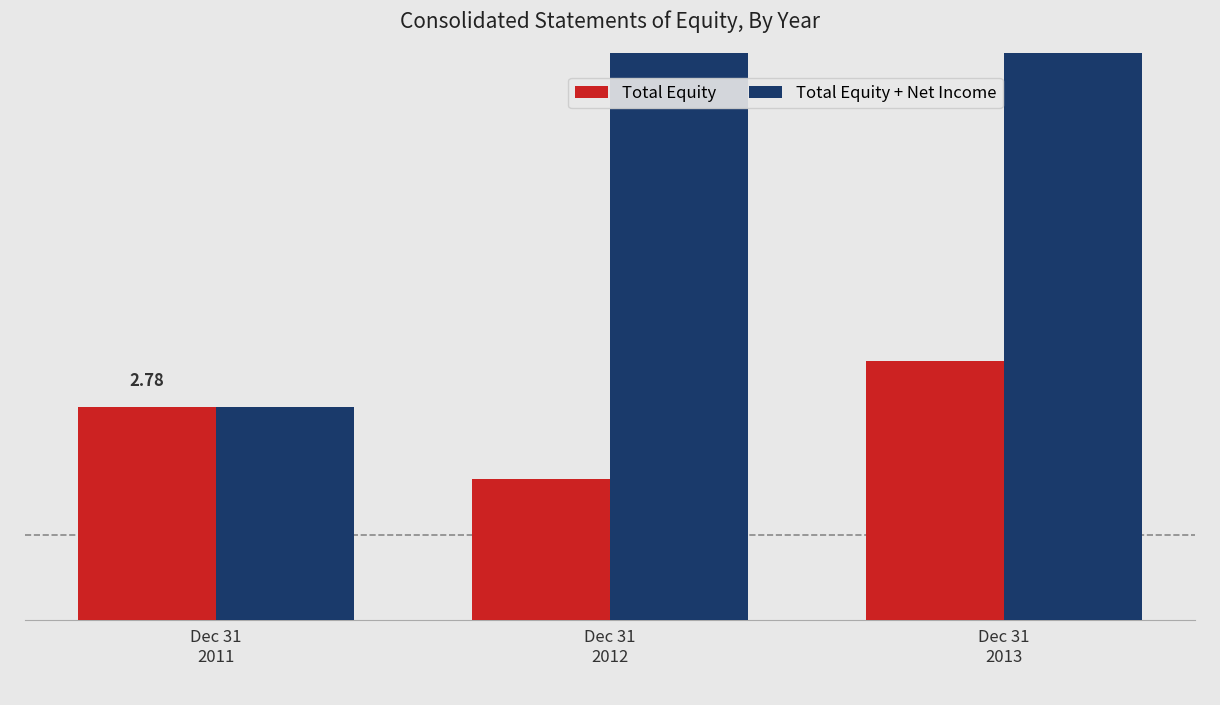

Rank the series at Dec 31
2013 from highest to lowest value.

Total Equity + Net Income, Total Equity